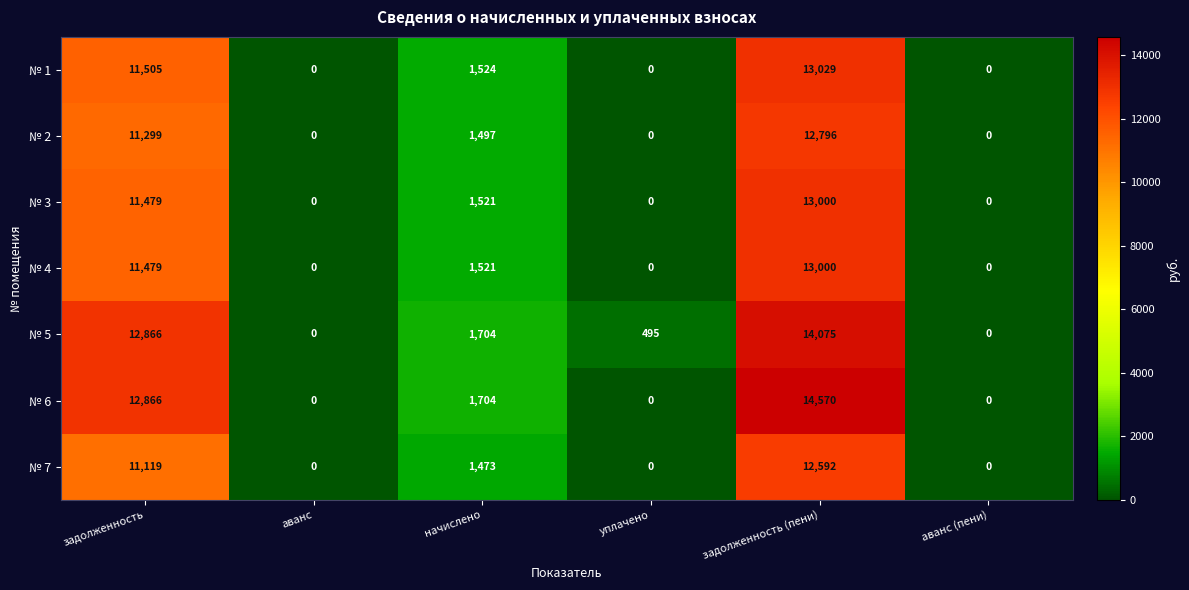

Is the value of № 5 at задолженность (пени) greater than the value of № 1 at аванс?

Yes